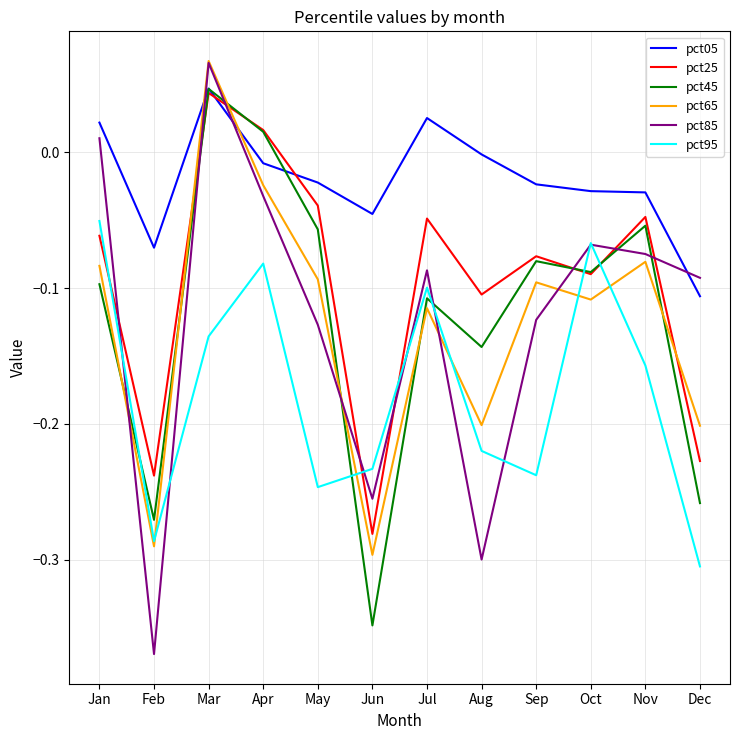

Which series has the largest range (max minus min)?

pct85